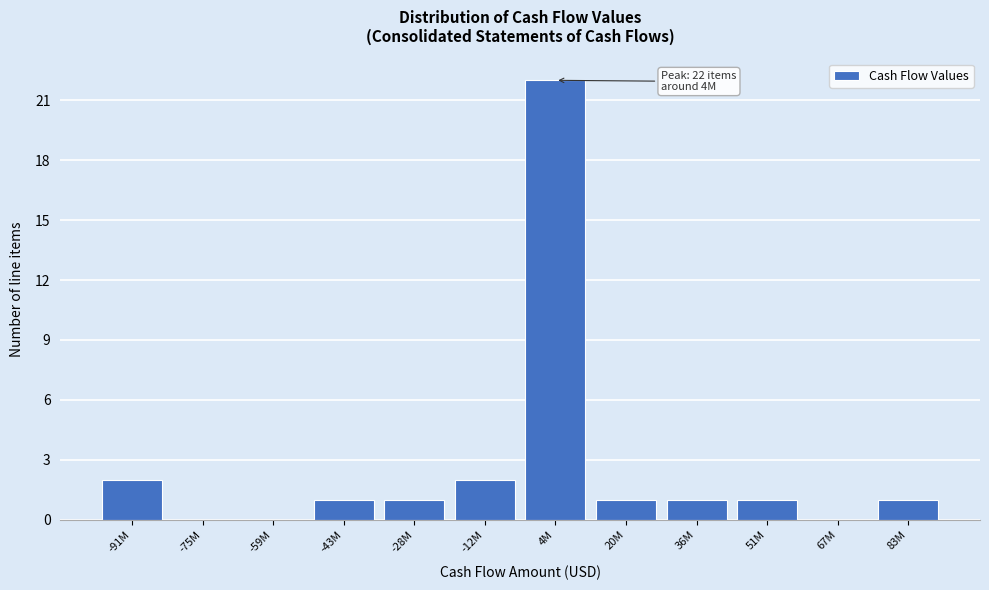

Reading left to right, list all the values displayed in this chart.

-91M=2	-75M=0	-59M=0	-43M=1	-28M=1	-12M=2	4M=22	20M=1	36M=1	51M=1	67M=0	83M=1